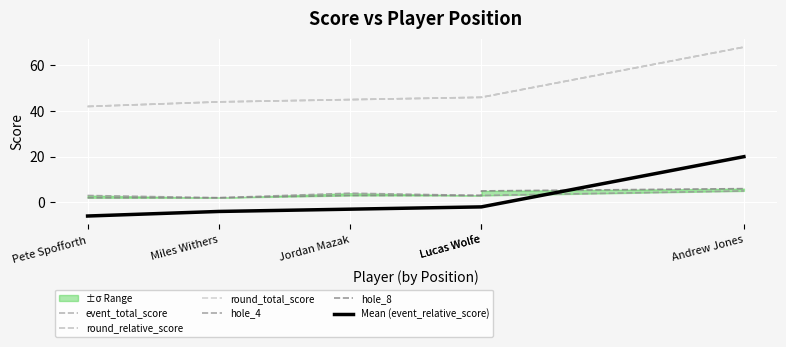

True or false: event_total_score has a value of 68 at Andrew Jones.

True